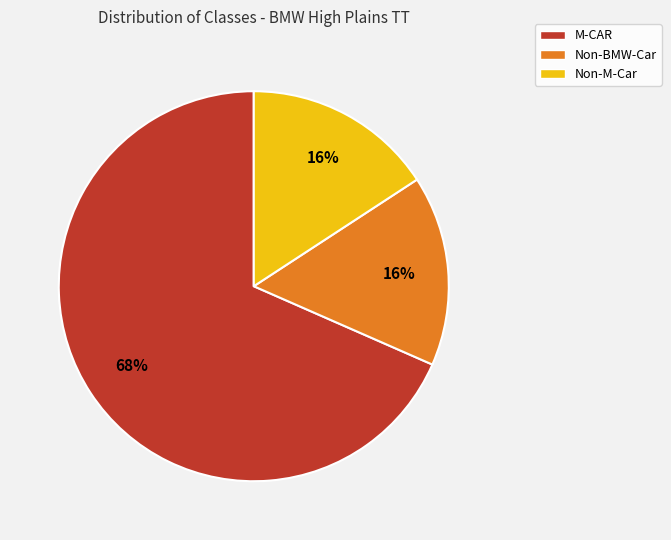

Is the sum of Non-BMW-Car and M-CAR greater than half?

Yes